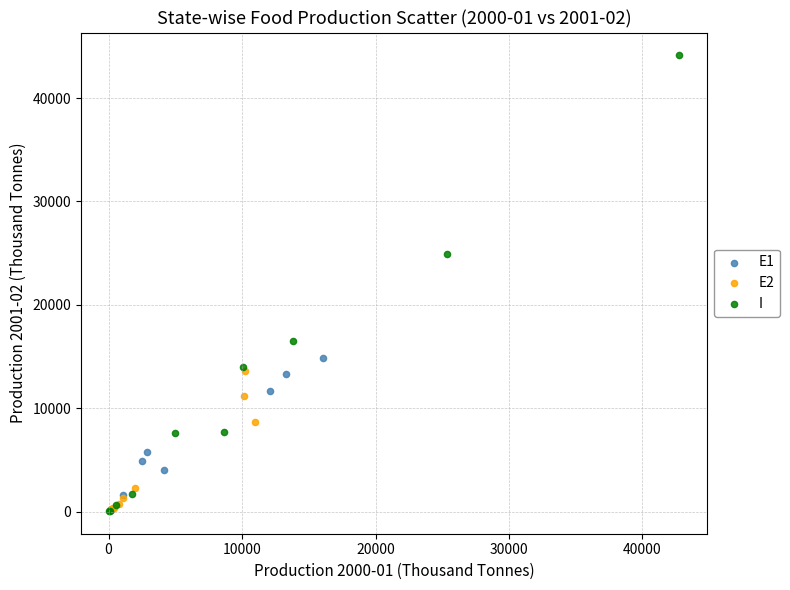

Which series reaches the maximum Y coordinate?

I